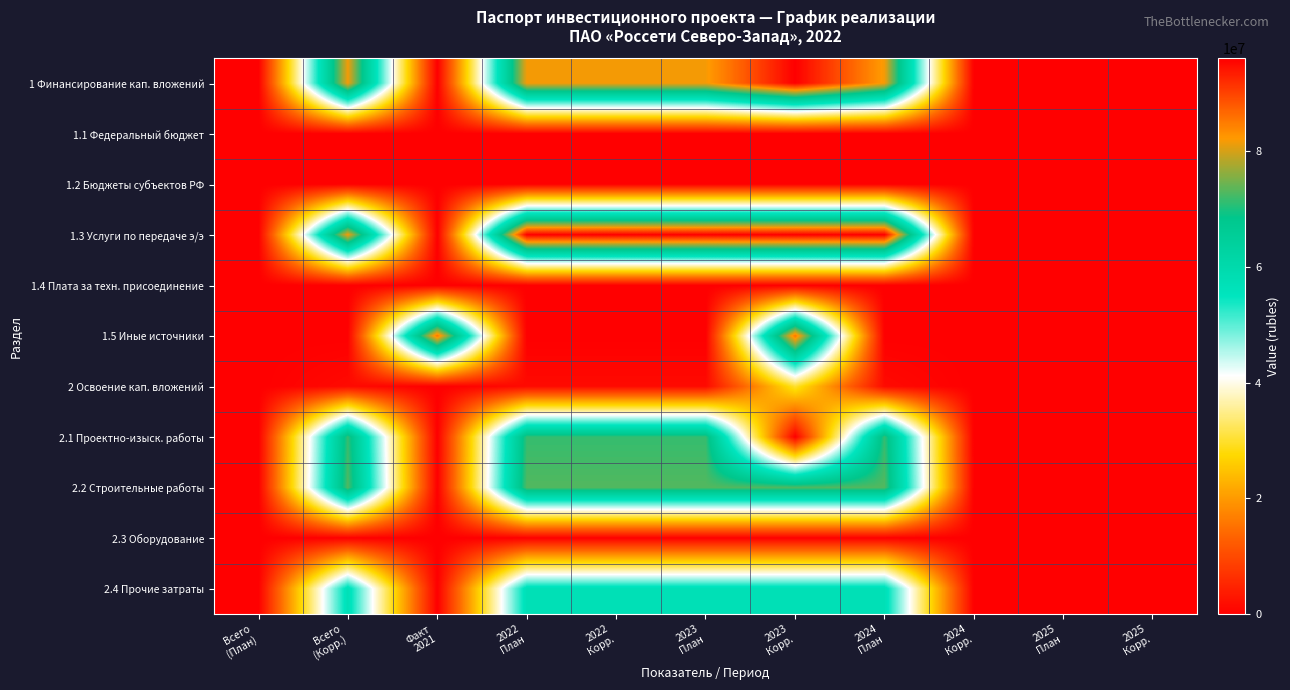

Which category has the lowest value across all series?

2024
Корр.